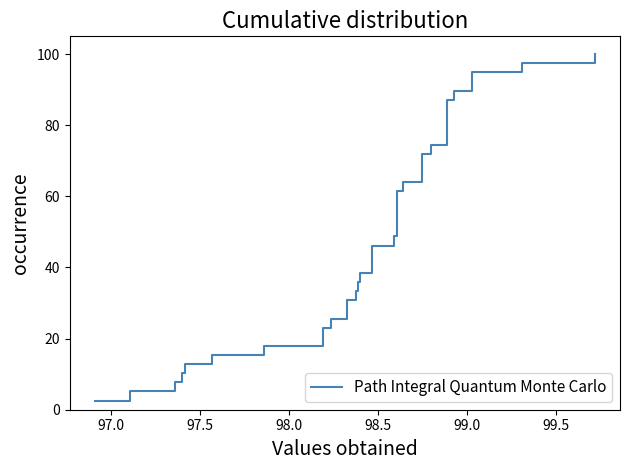

Does the chart display data point markers on the line(s)?

No